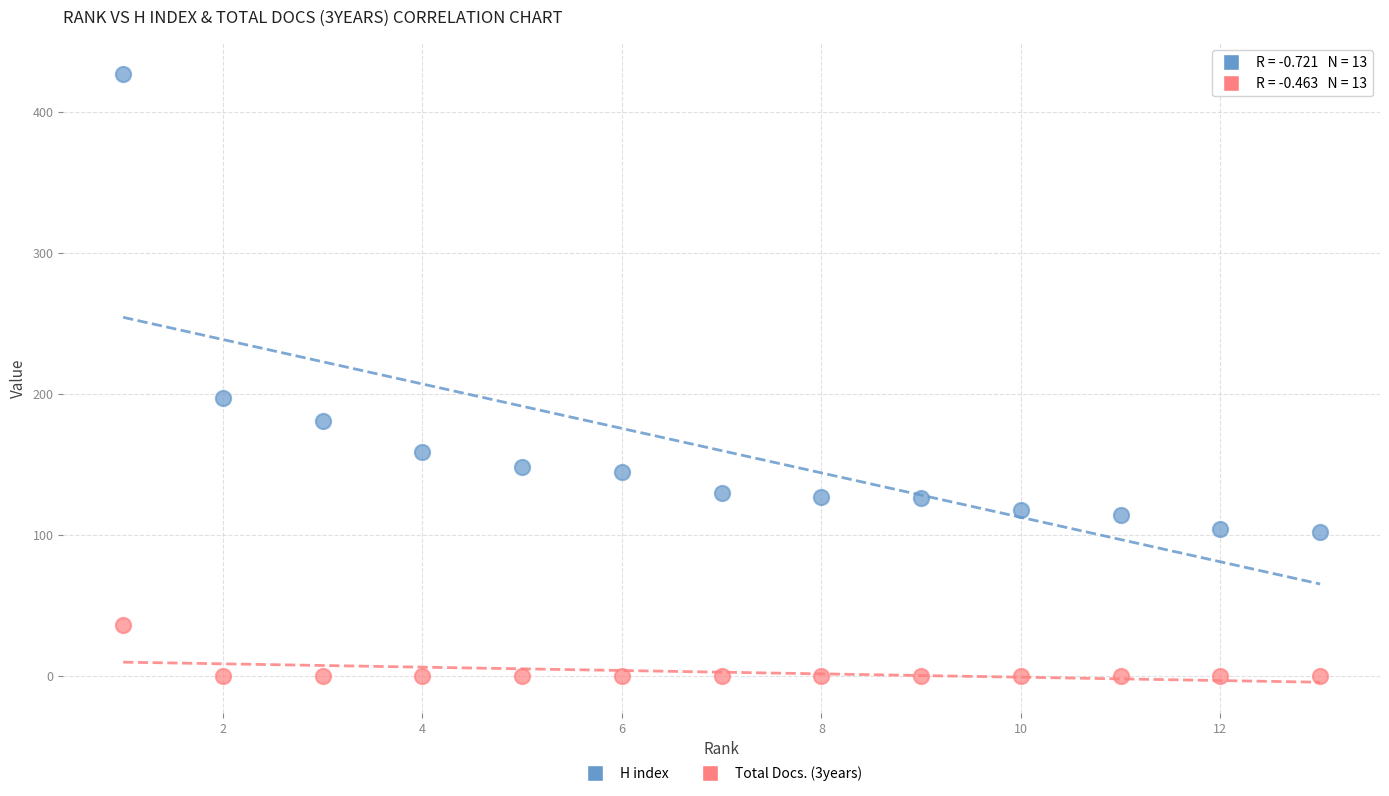

In the H index series, what Y value is closest to 264?

197